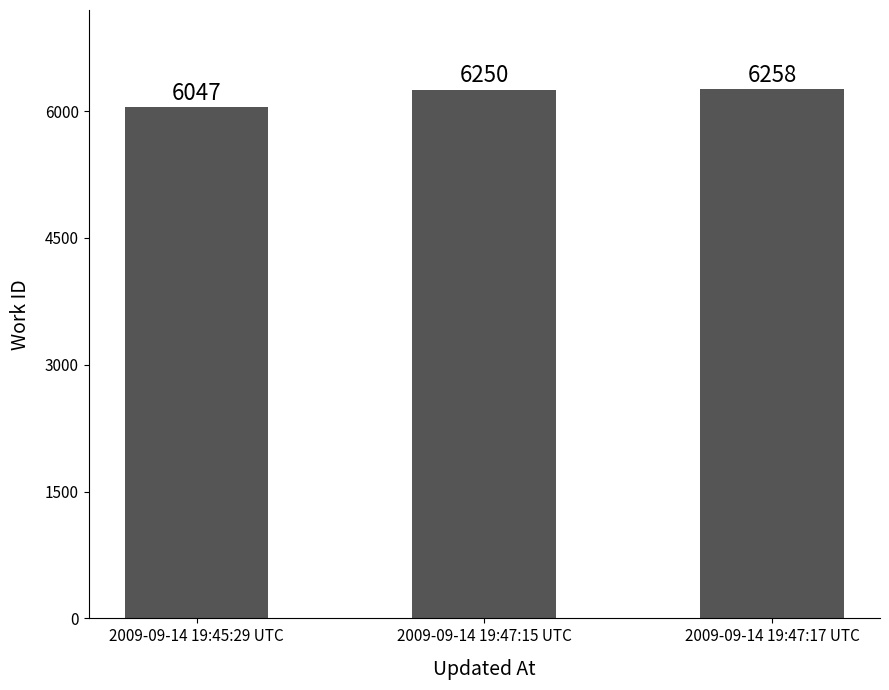

What is the smallest value displayed?

6047